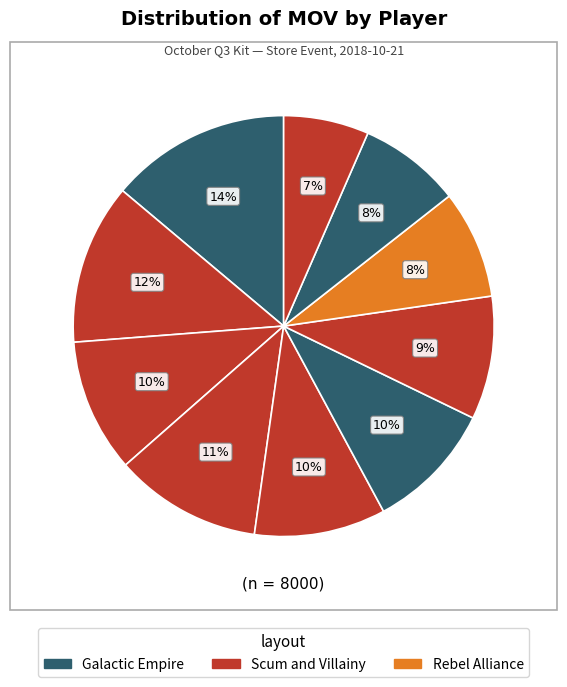

How many slices are in this pie chart?

10